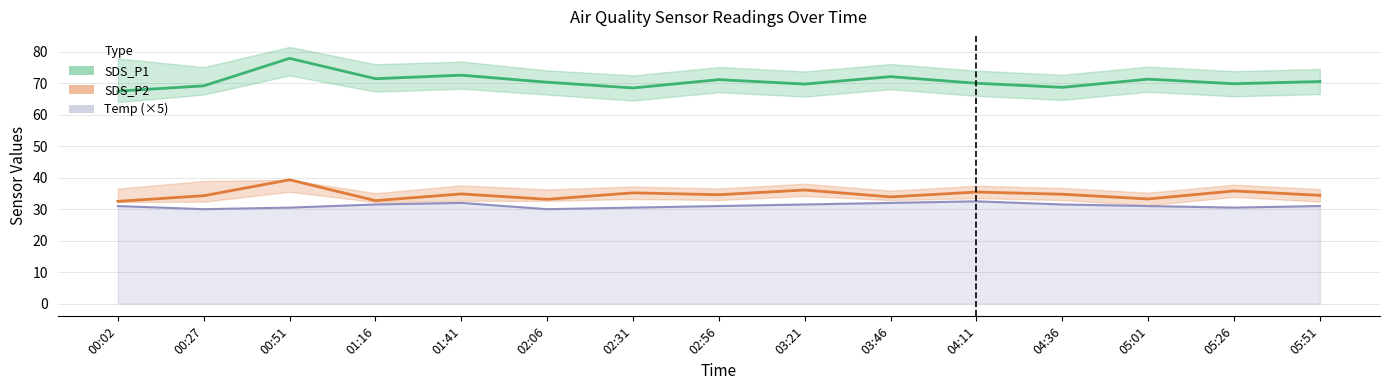

True or false: Temp (×5) and SDS_P2 cross at least once.

False